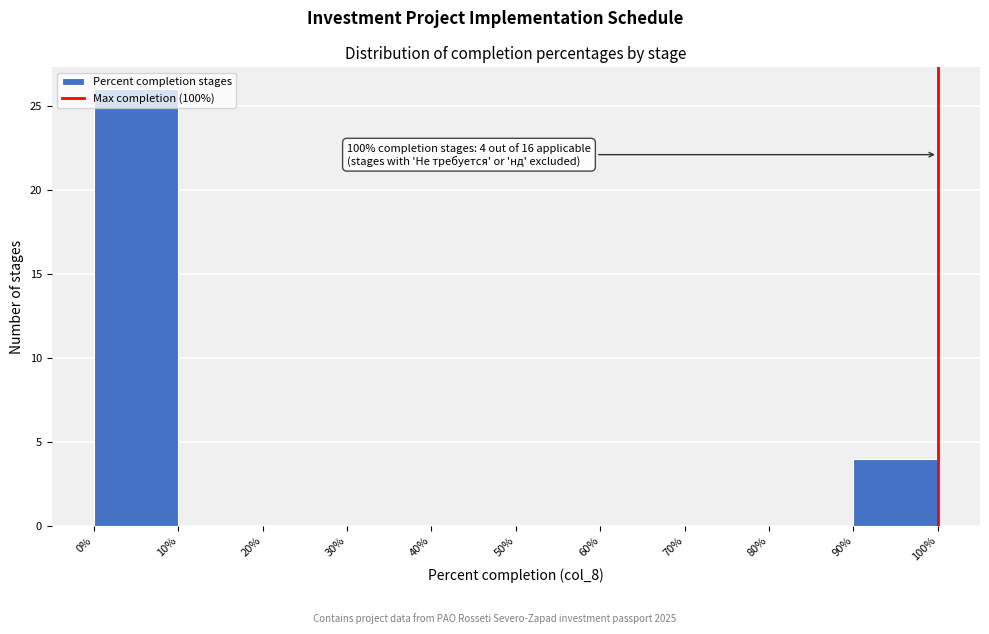

Which range on the x-axis has the tallest bar?

0% to 10%